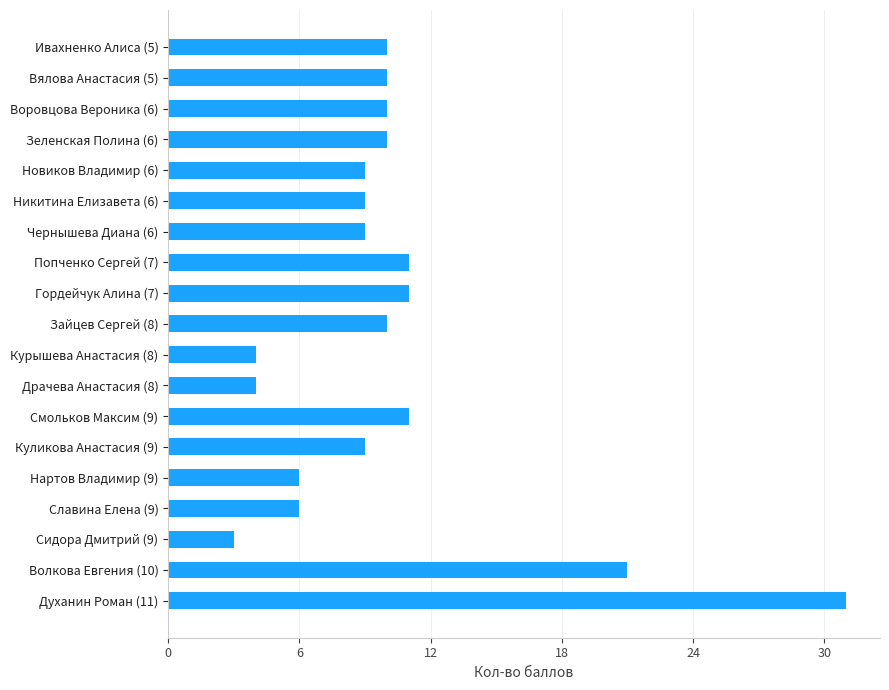

Between Зайцев Сергей (8) and Сидора Дмитрий (9), which is larger?

Зайцев Сергей (8)